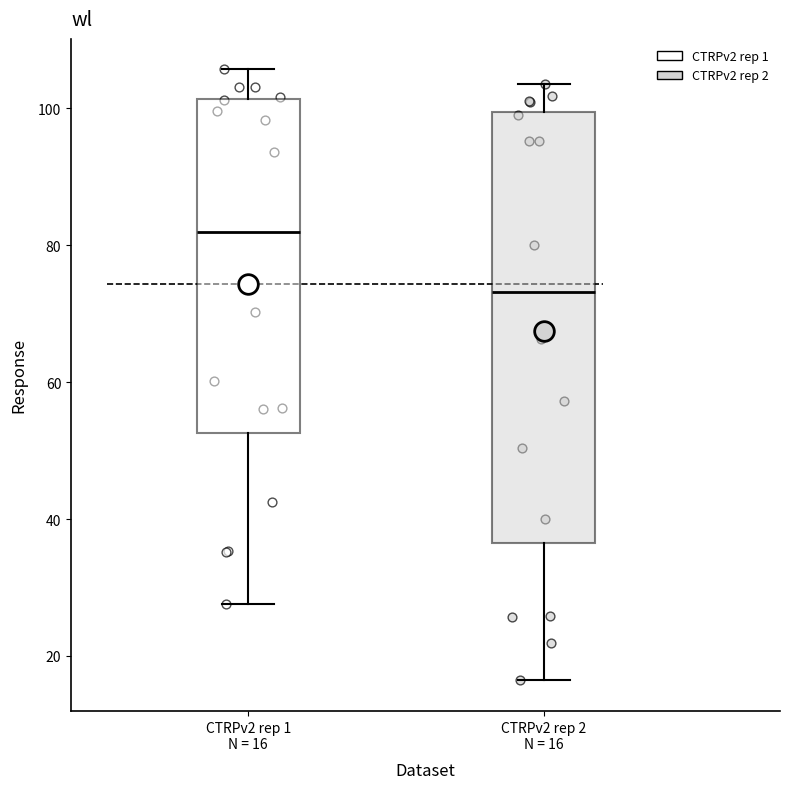

Where does the upper whisker of the box for CTRPv2 rep 1 N = 16 end on the y-axis? The values are not printed on the chart, so give them approximately, as read against the axis.

106